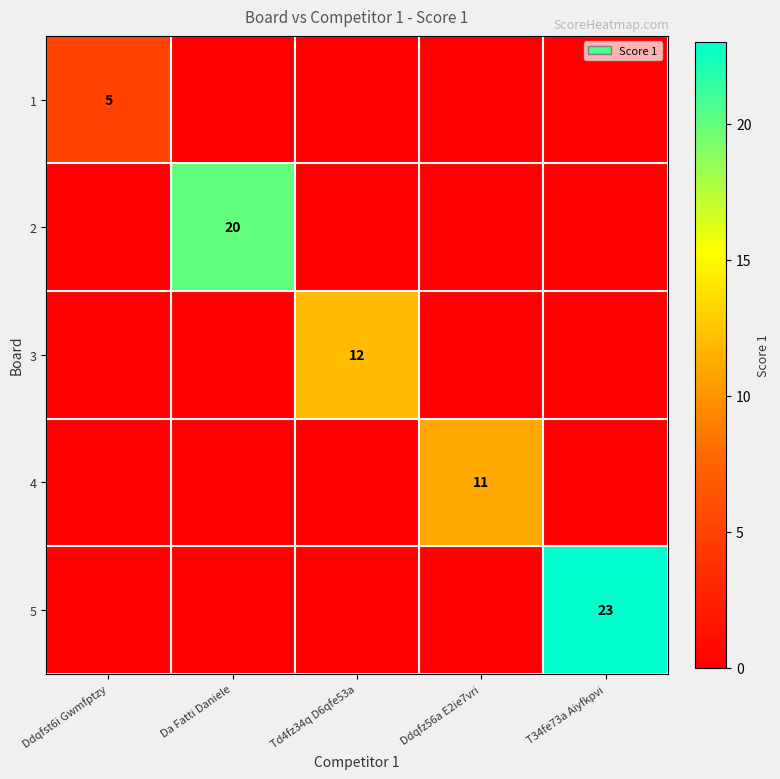

Is it true that 3 equals 12 at Td4fz34q D6qfe53a?

True